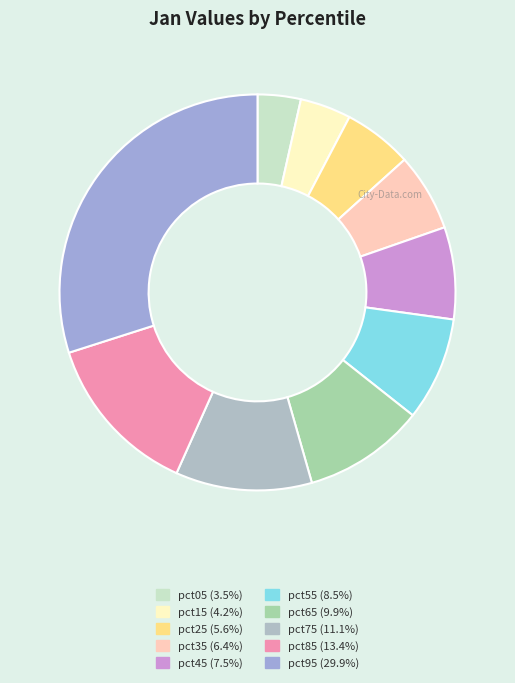

What is the change in value from pct55 to pct75?

+0.1